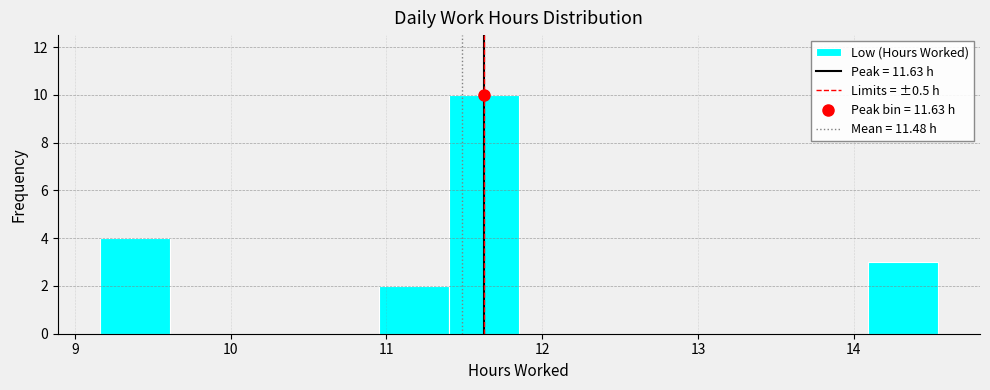

Over which range of the x-axis is the bar tallest?

11.4 to 11.9